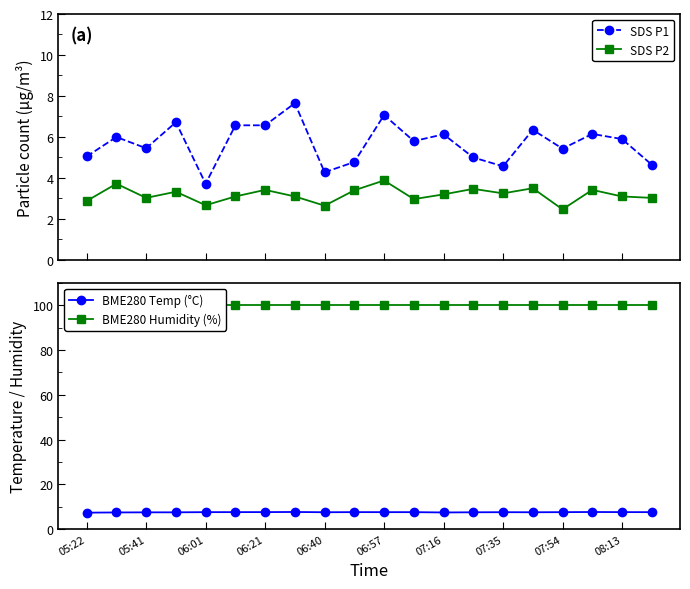

How many lines are shown in the chart?

4